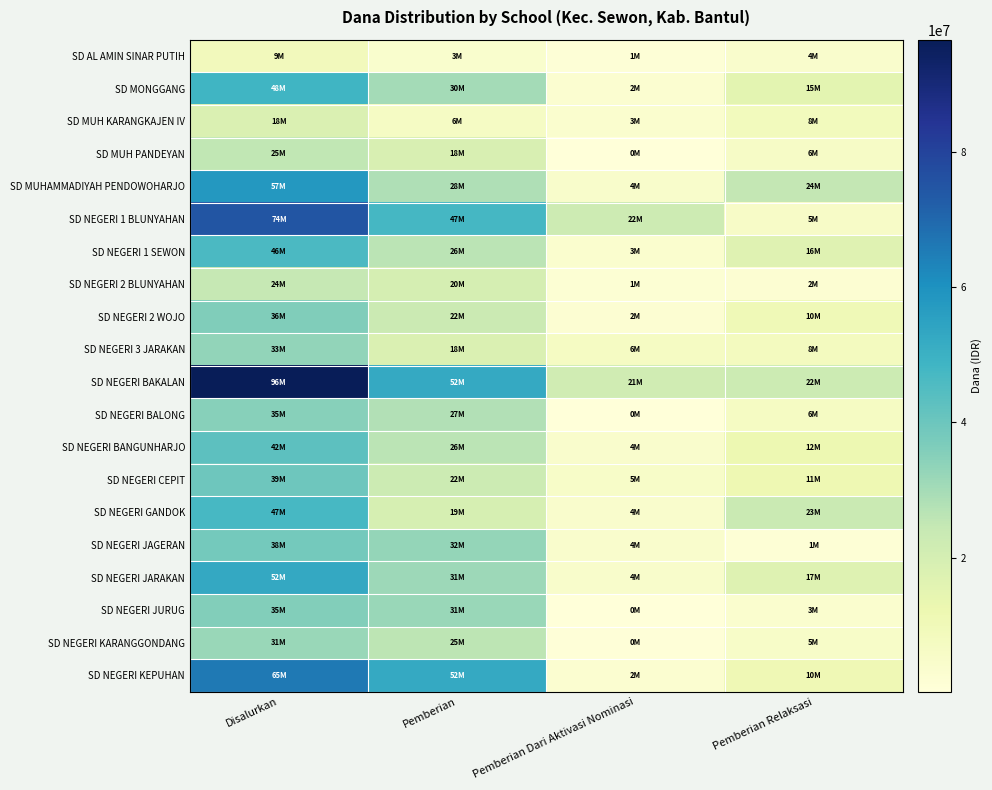

At which category is the sum across all series the highest?

Disalurkan